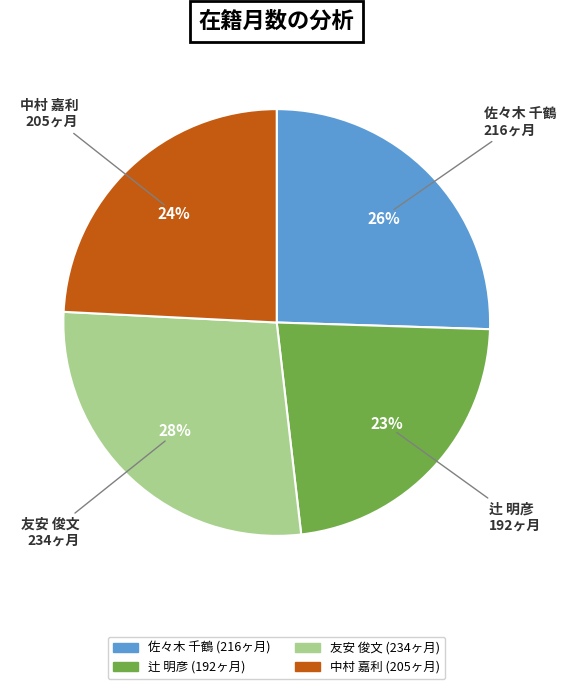

To the nearest percent, what is the average slice percentage?

25%